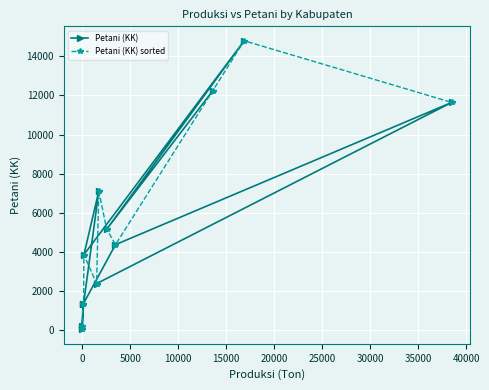

How many values in the Petani (KK) series are below 4375?

6